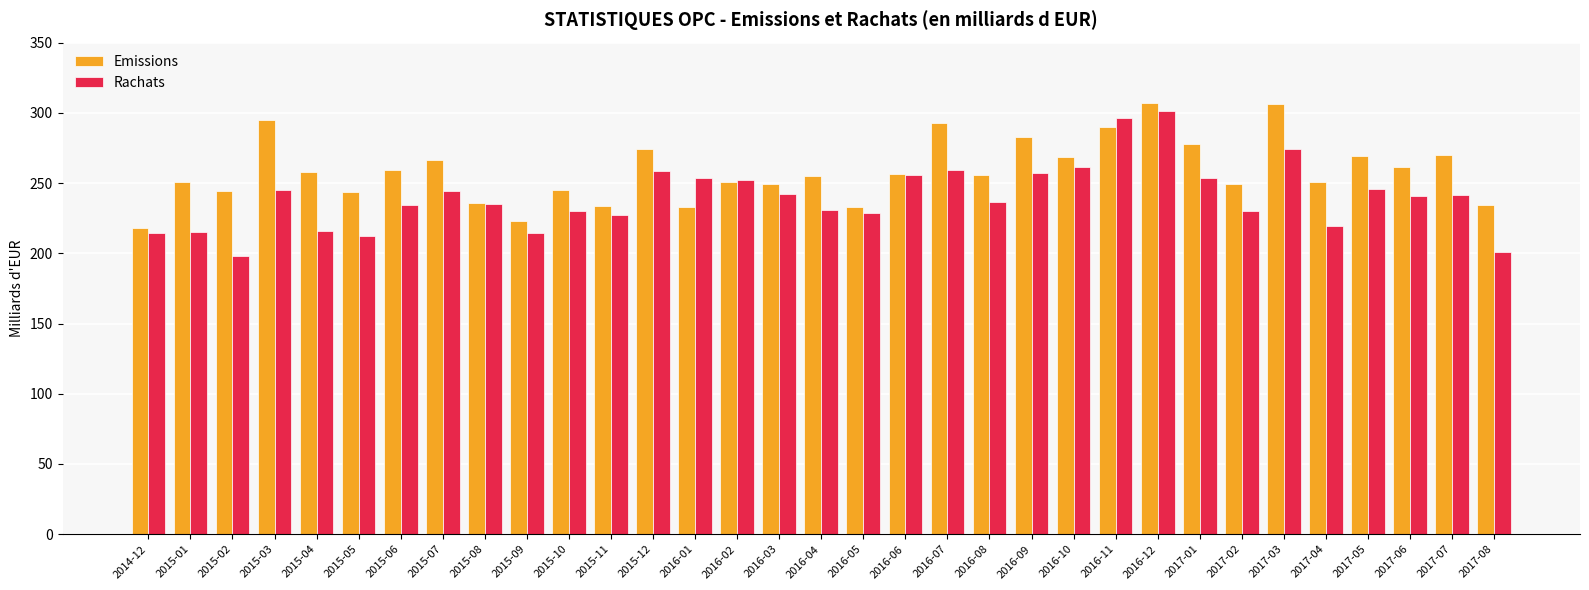

What is the spread (max minus min) of values at 2015-06?

25.1